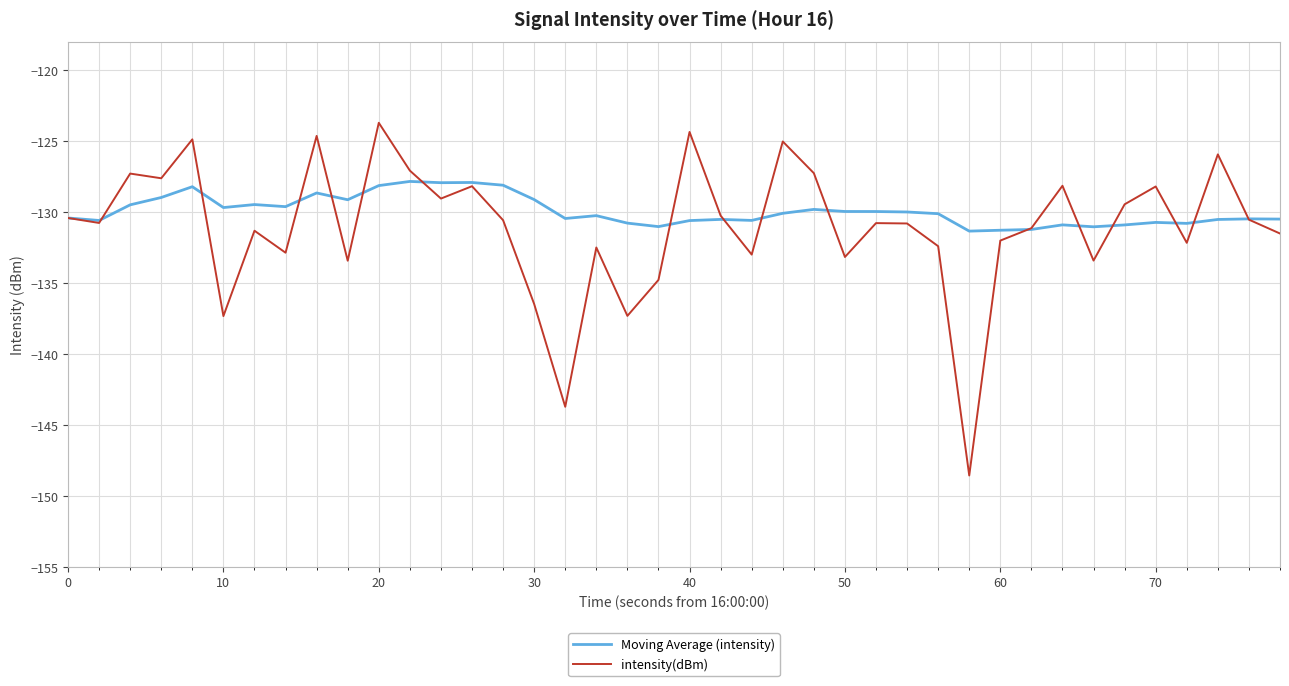

True or false: intensity(dBm) has more than 1 interior local peaks.

True